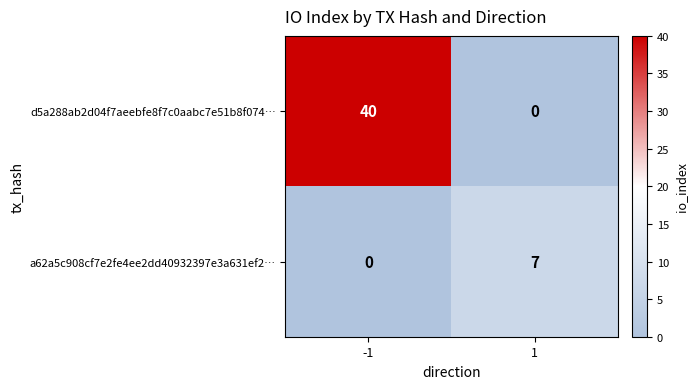

Reading left to right, list all the values displayed in this chart.

d5a288ab2d04f7aeebfe8f7c0aabc7e51b8f074…: -1=40	1=0
a62a5c908cf7e2fe4ee2dd40932397e3a631ef2…: -1=0	1=7